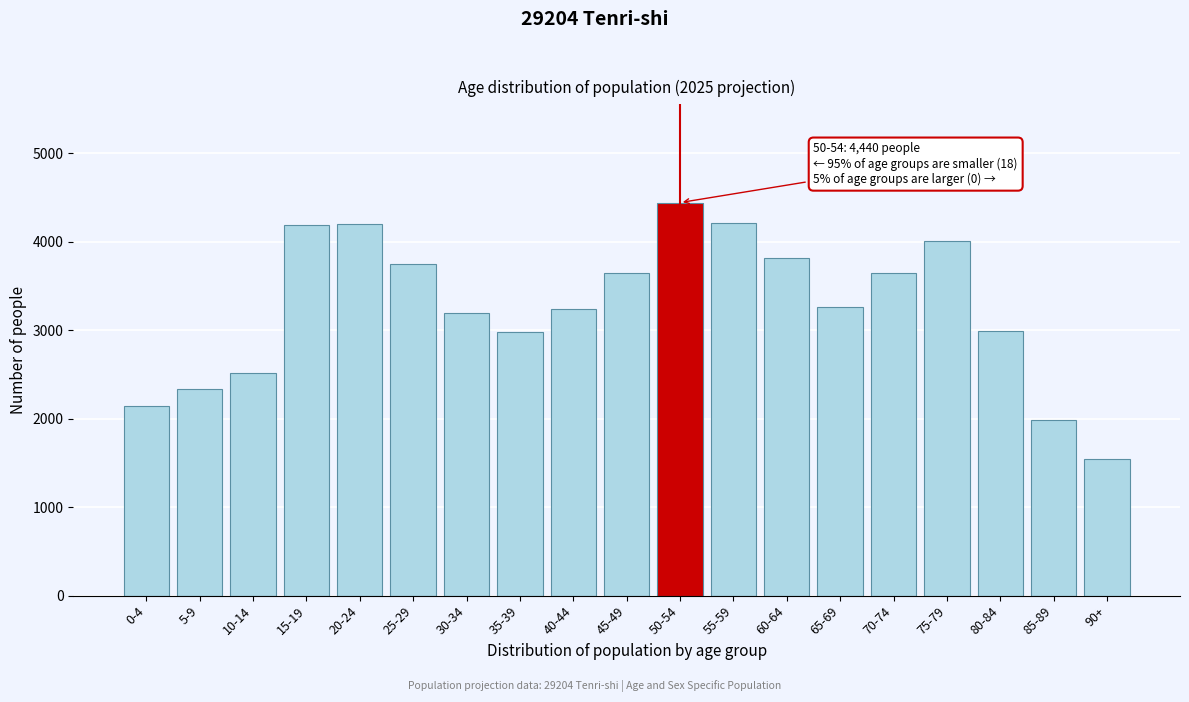

What is the value of the 12th bar from the left?

4210